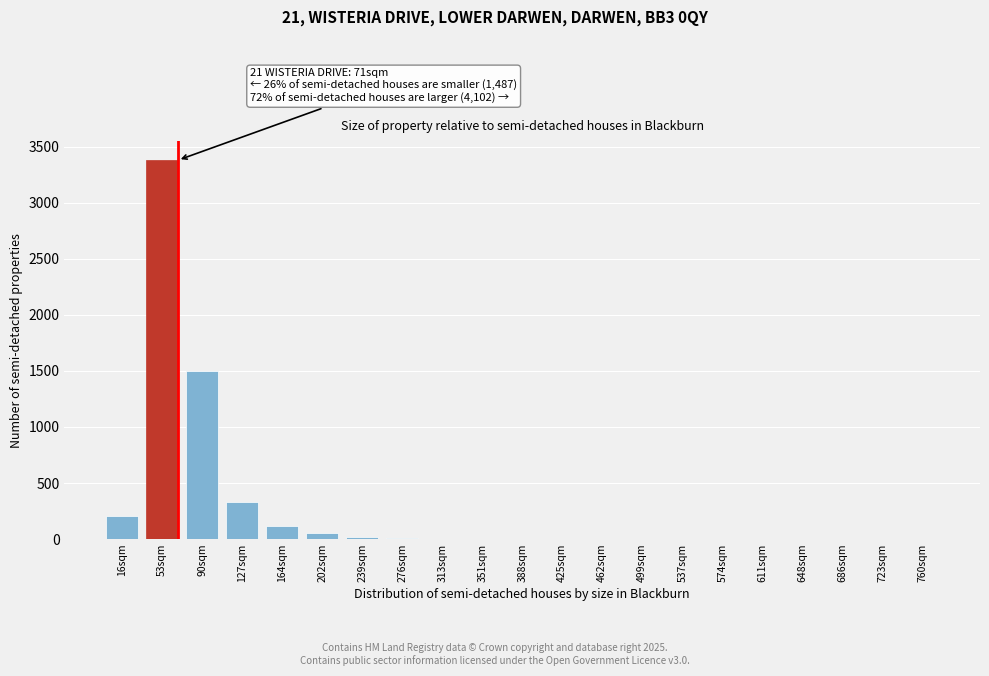

What is the sum of all values?

5634